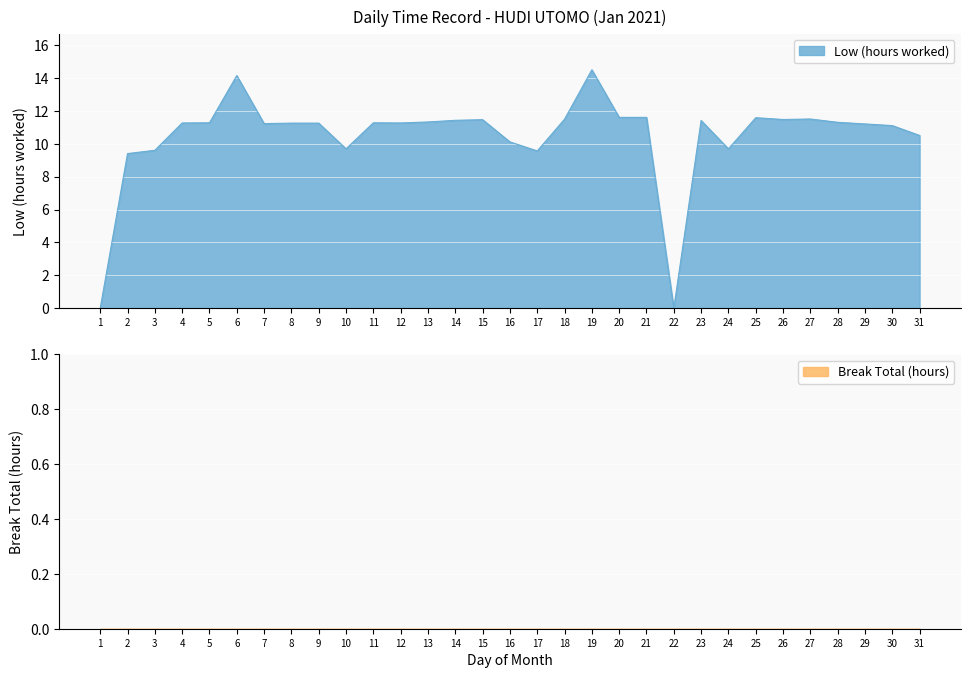

The chart shows a value of 11.6 at 25. True or false?

True